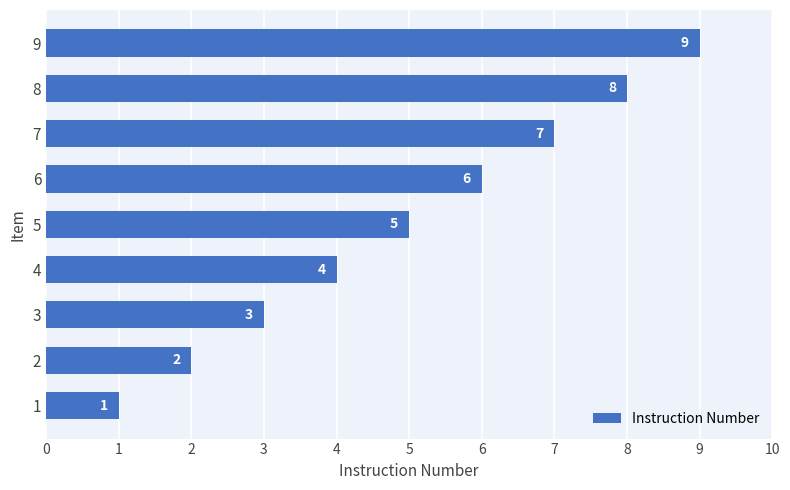

What is the smallest value displayed?

1